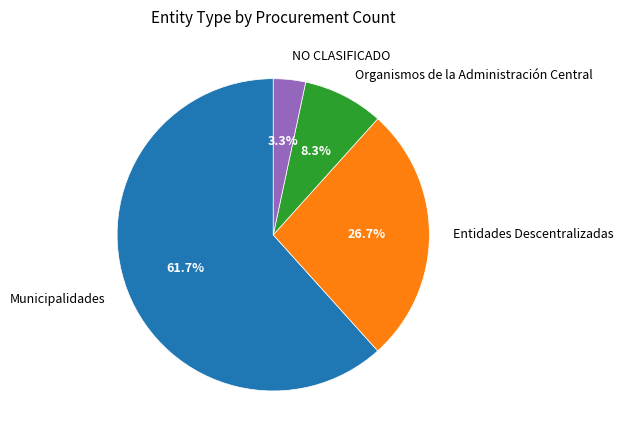

To the nearest percent, what is the difference between the largest and smallest slice percentages?

58%